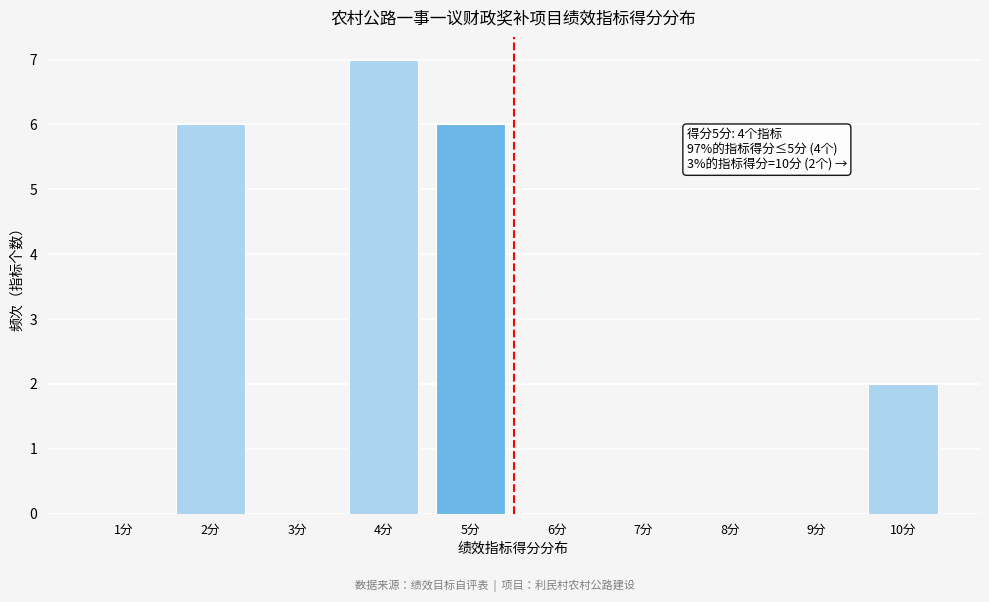

Which range on the x-axis has the tallest bar?

3.5 to 4.5